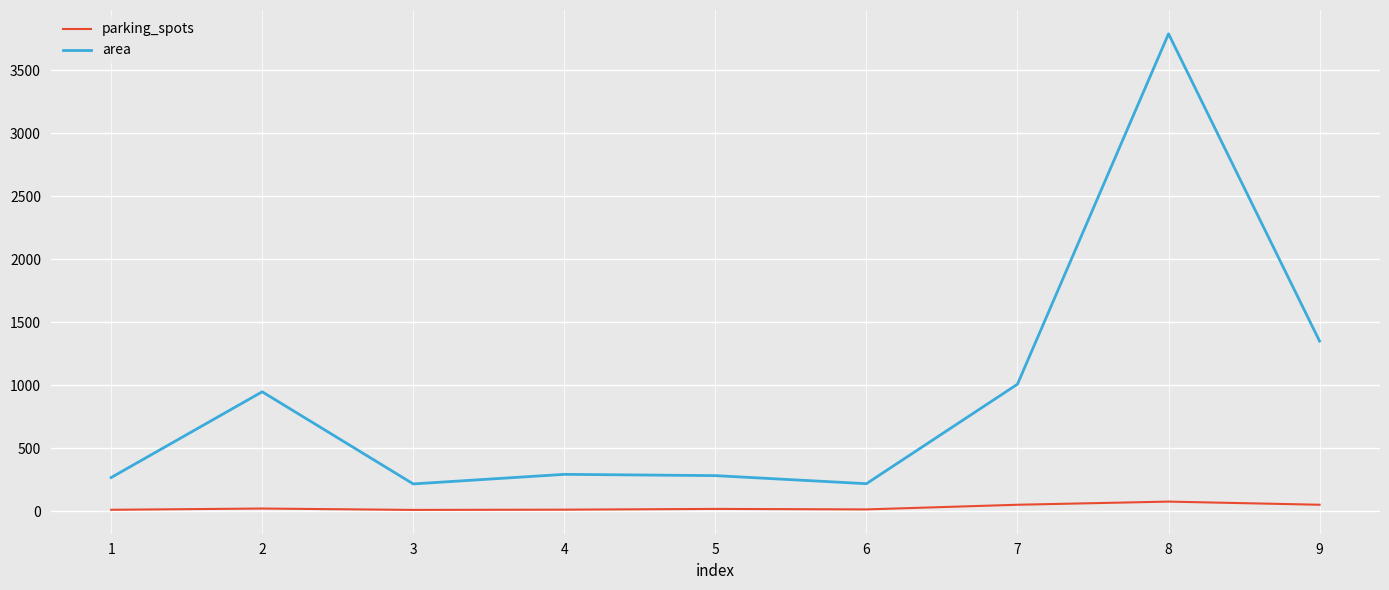

What is the total value across all series at 6?

230.1